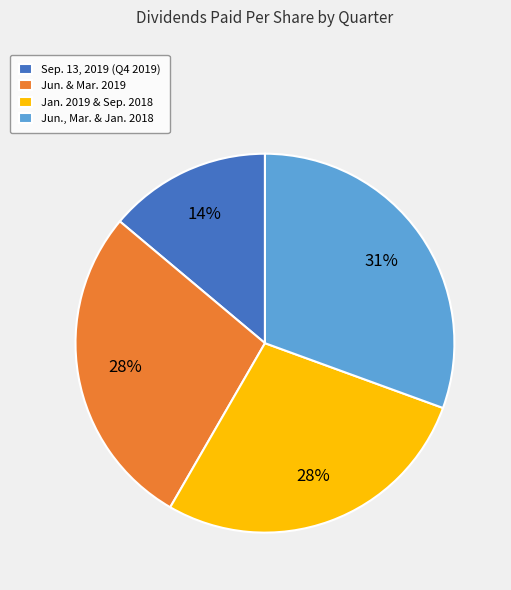

The Jan. 2019 & Sep. 2018 slice represents 14% of the pie. True or false?

False